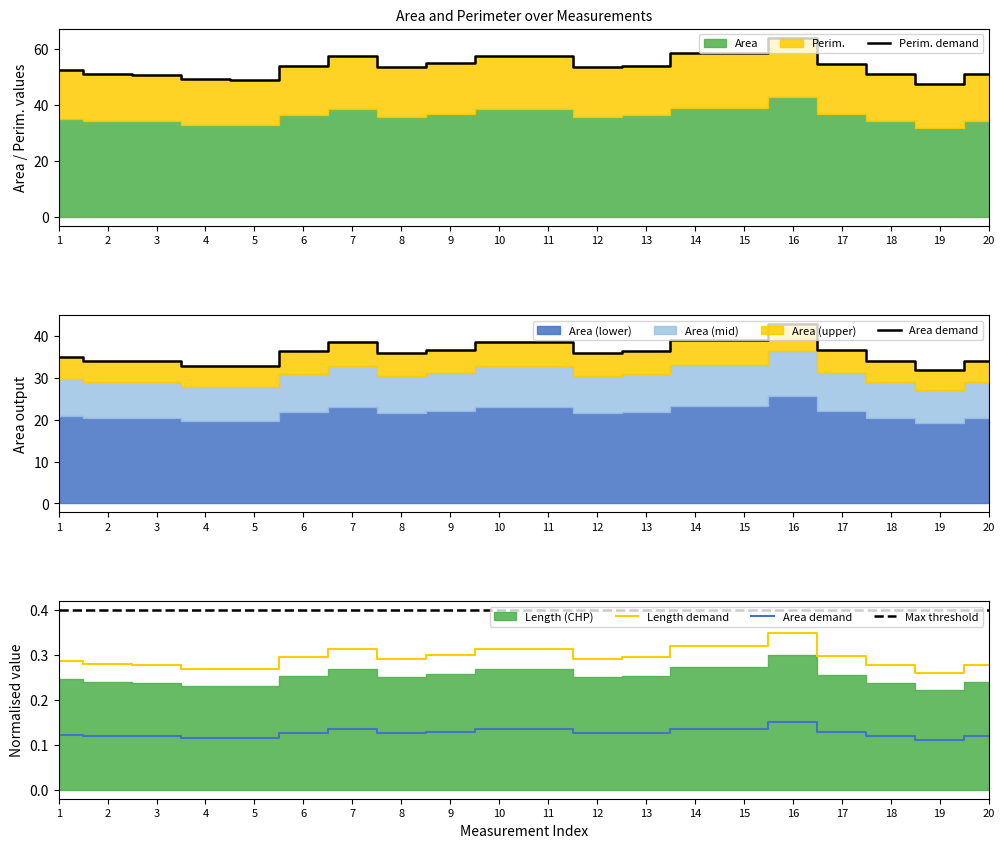

True or false: Perim. demand and Max threshold cross at least once.

False